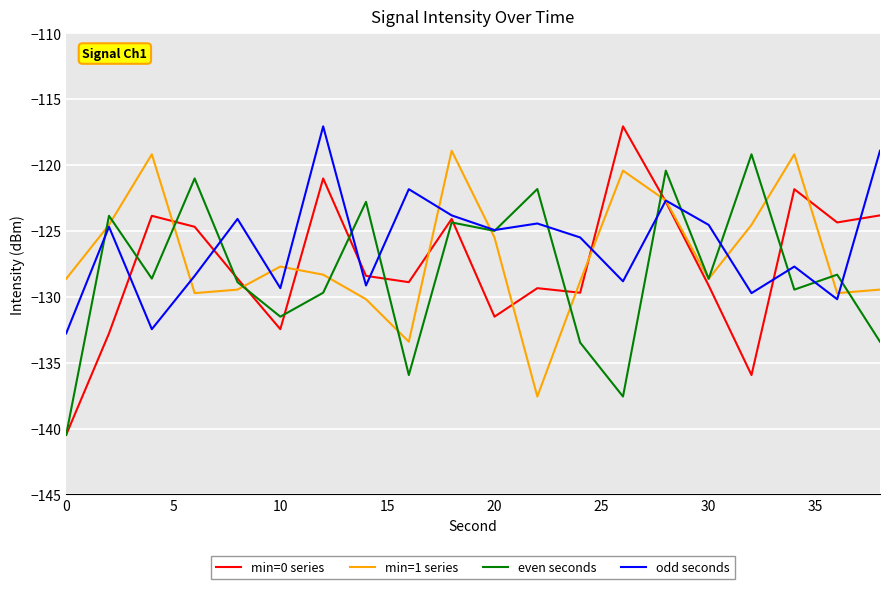

What is the greatest value displayed?

-117.1